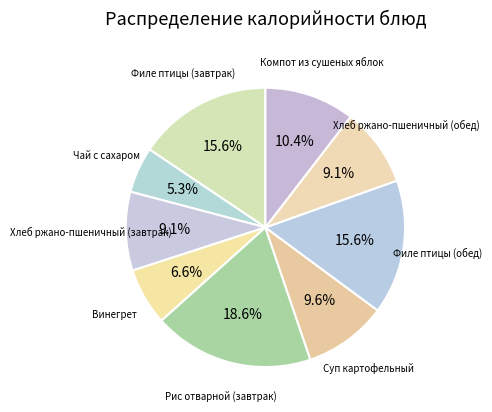

Which category has the biggest portion of the pie?

Рис отварной (завтрак)